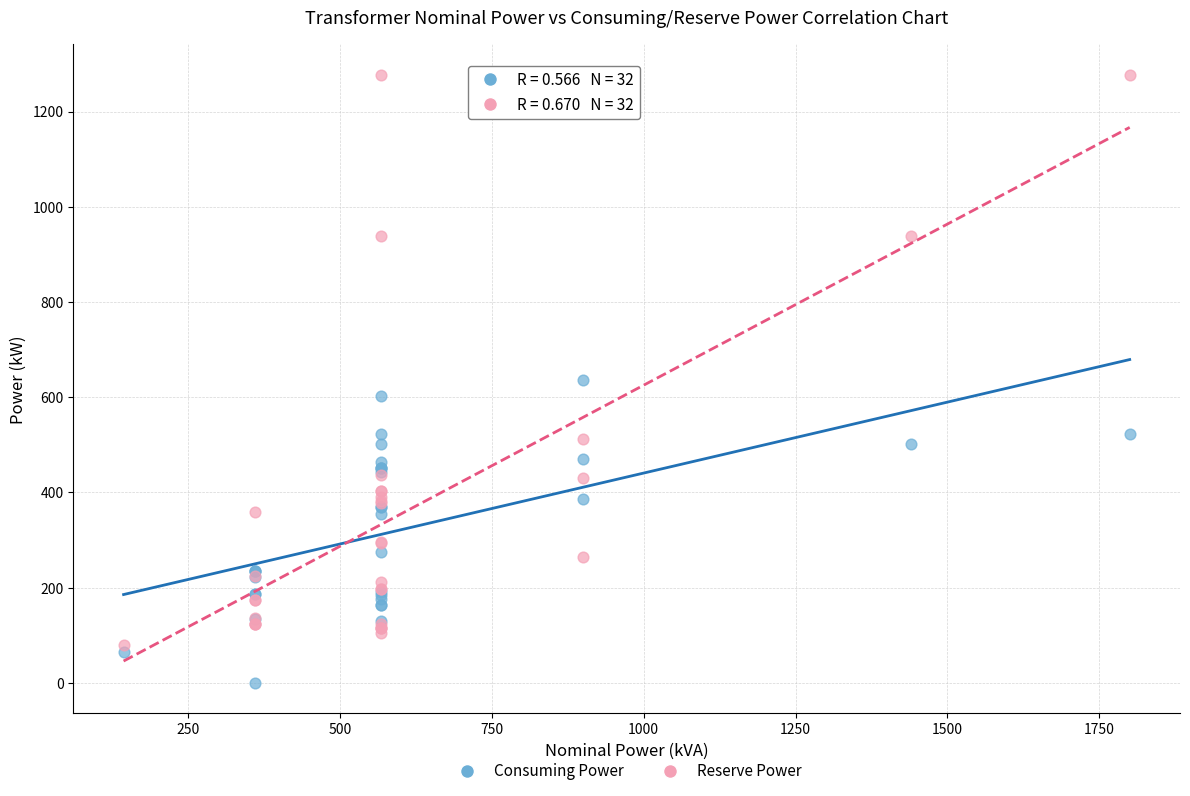

In the Reserve Power series, what Y value is closest to 678?

513